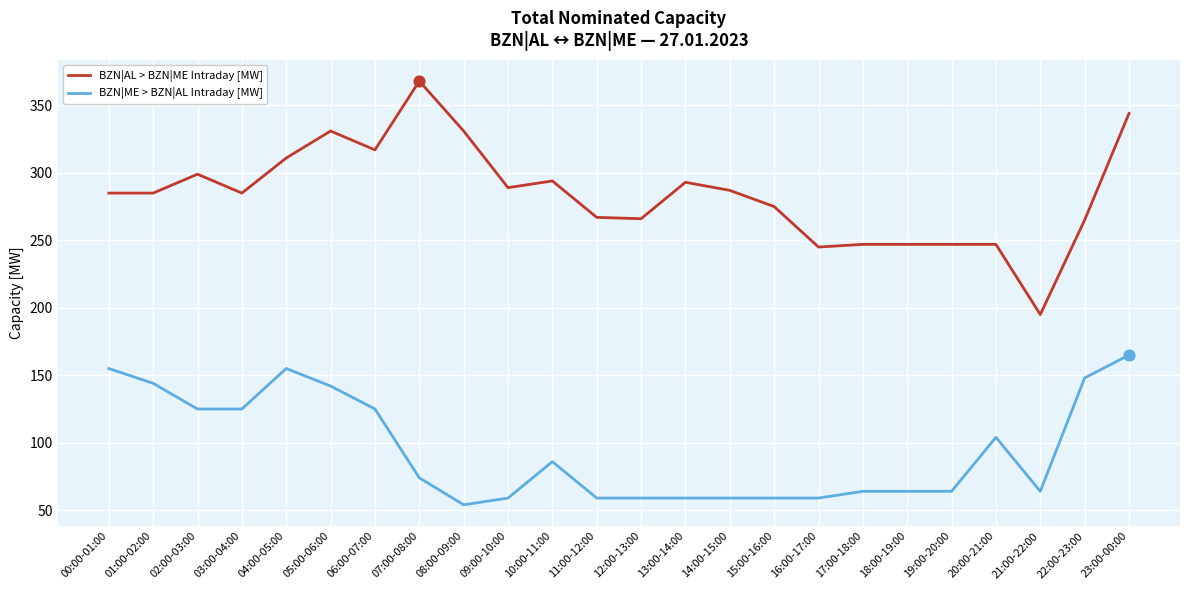

What are all the series names shown in the legend?

BZN|AL > BZN|ME Intraday [MW], BZN|ME > BZN|AL Intraday [MW]